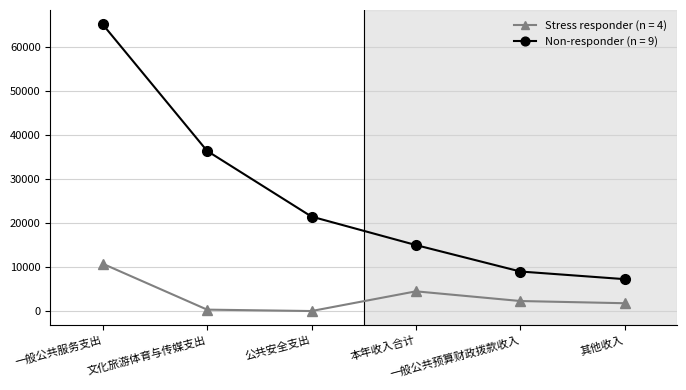

What is the sum of all Non-responder (n = 9) values?

154200.6